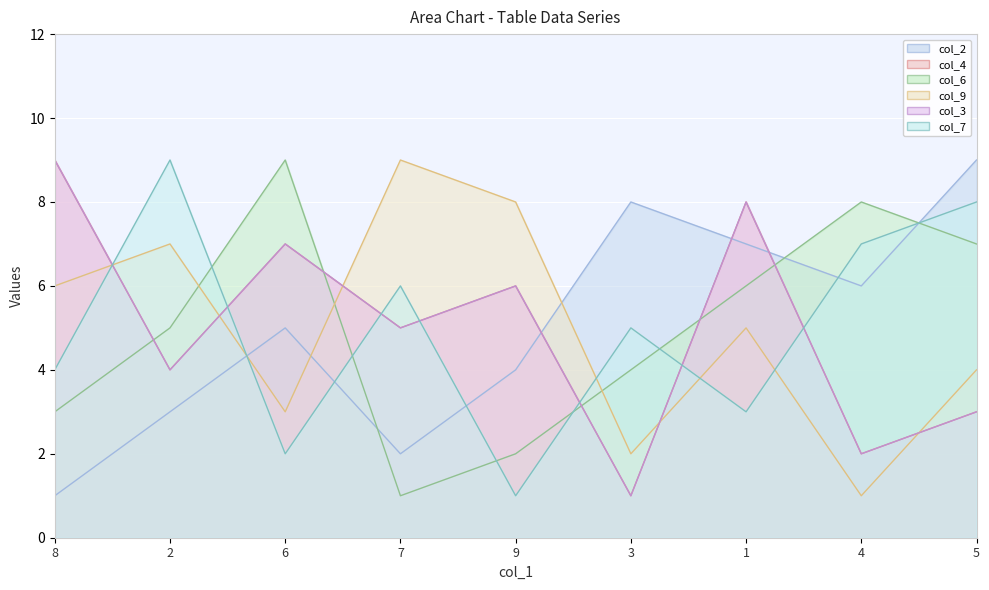

What are all the series names shown in the legend?

col_2, col_4, col_6, col_9, col_3, col_7